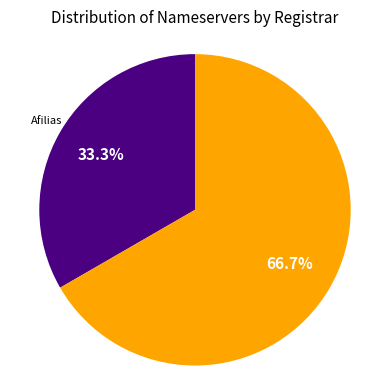

Which category accounts for the majority?

European Organization for Nuclear Research